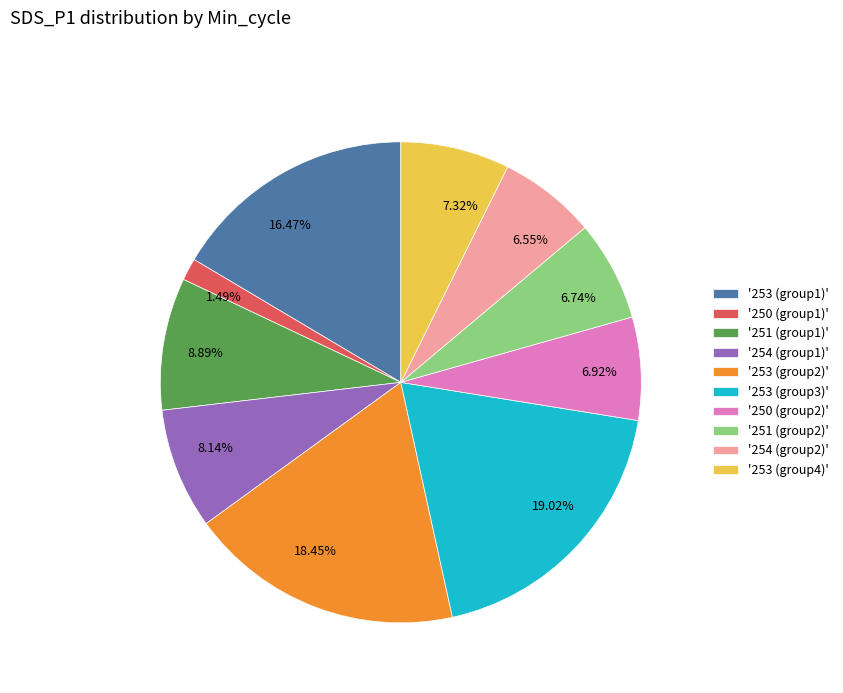

Is there any slice that represents more than half of the pie?

No